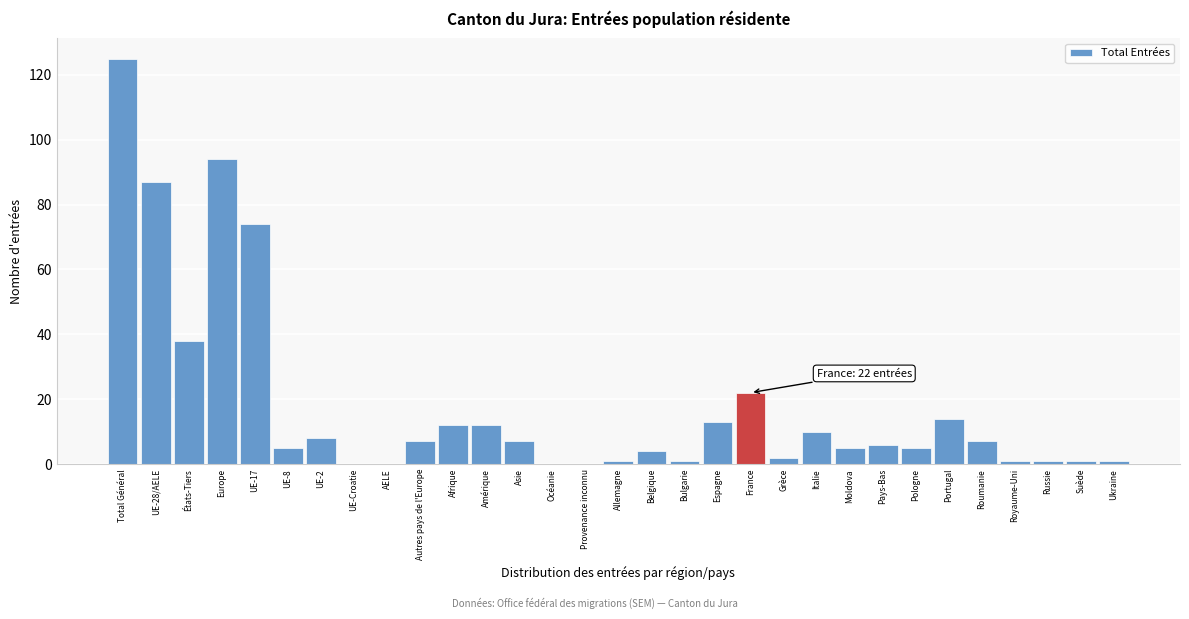

The value at UE-17 is 74. True or false?

True